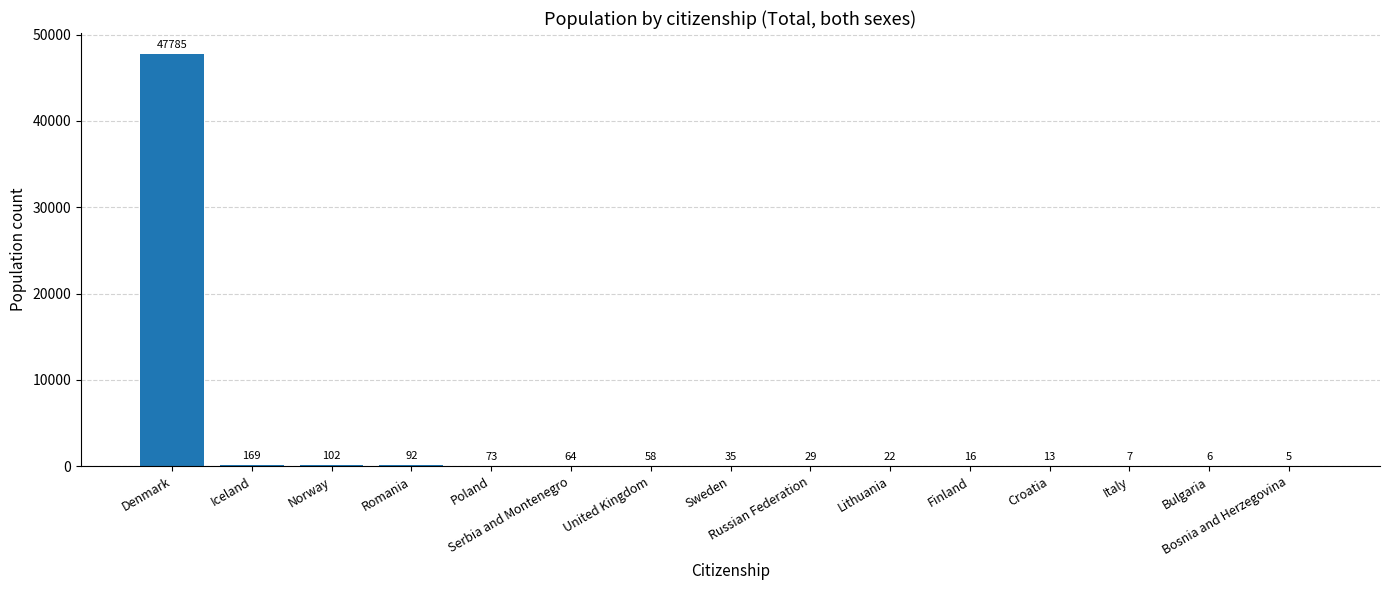

What is the sum of all values?

48476